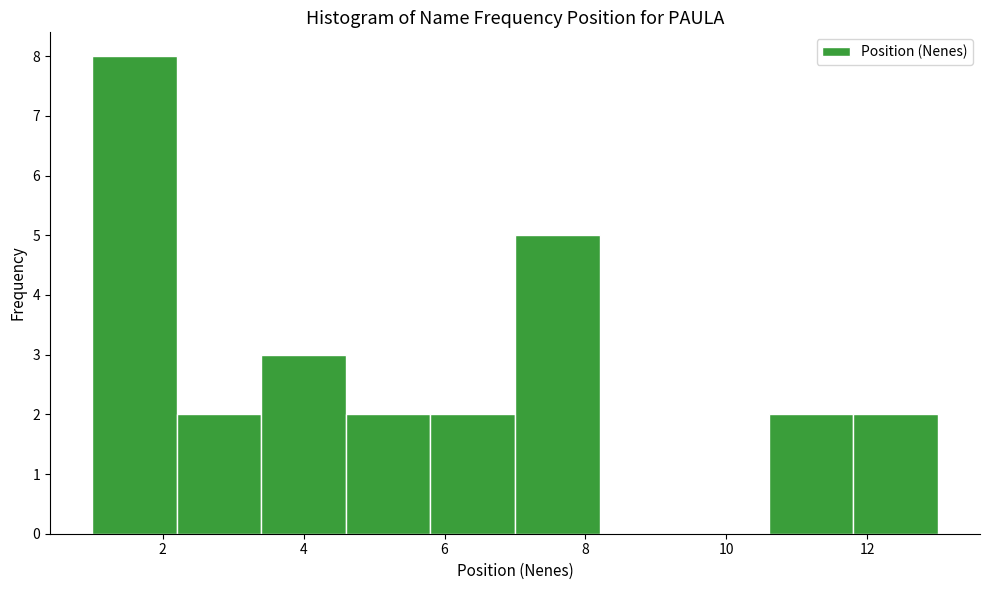

Which range on the x-axis has the tallest bar?

1.0 to 2.2